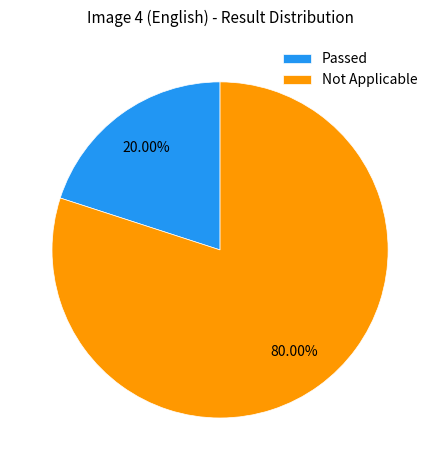

What is the largest slice in the pie chart?

Not Applicable